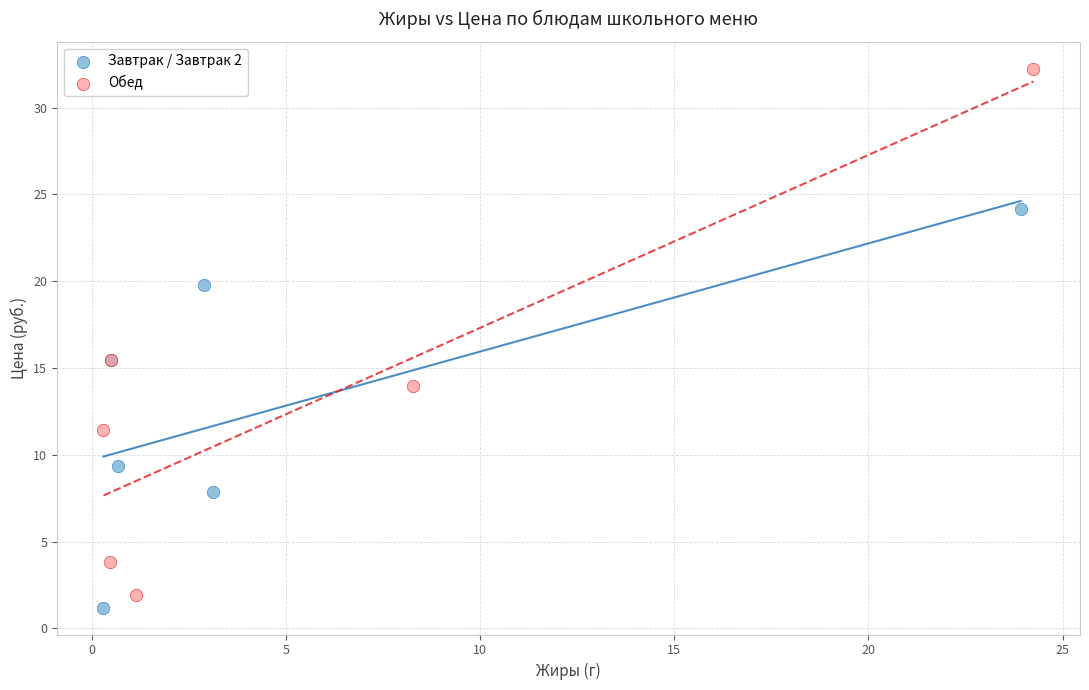

What are all the series names shown in the legend?

Завтрак / Завтрак 2, Обед